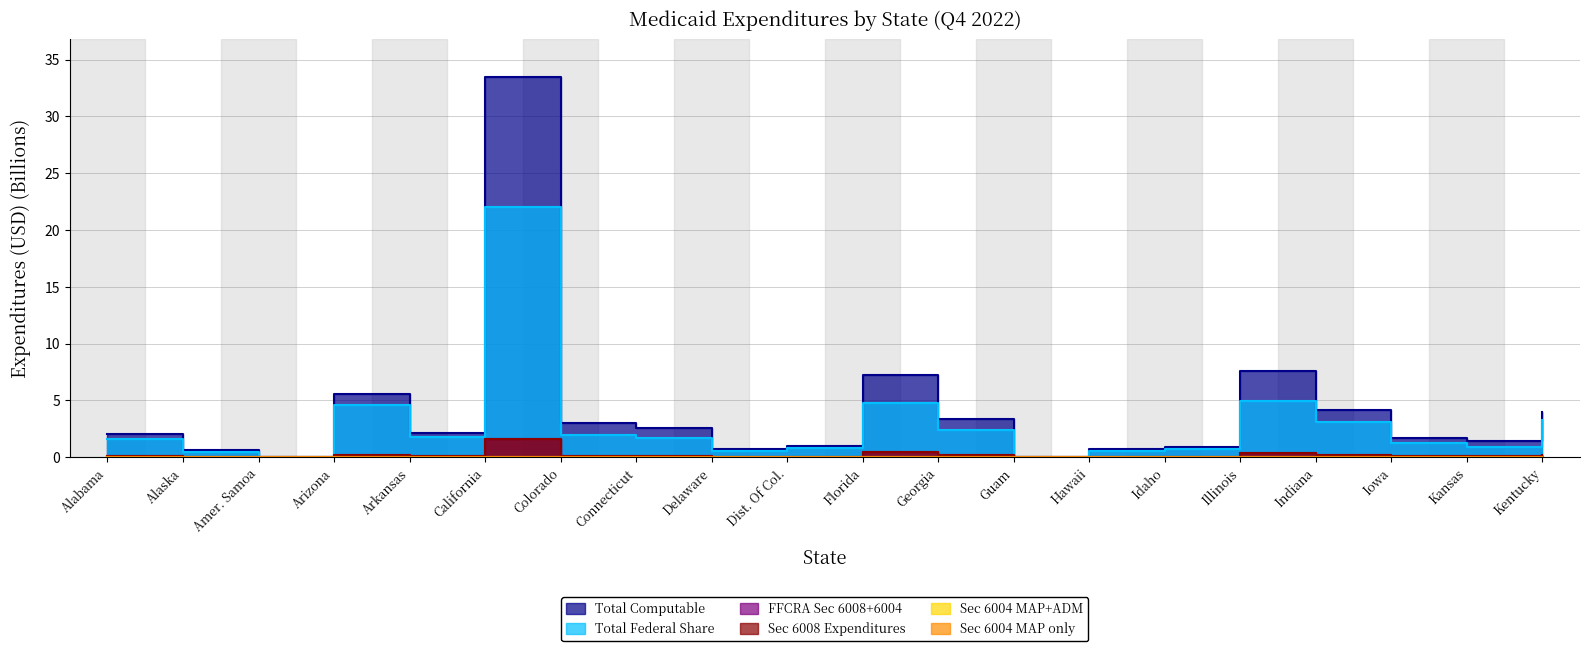

Reading left to right, list all the values displayed in this chart.

Total Computable: 2.0	0.6	0.0	5.6	2.2	33.4	3.0	2.6	0.7	1.0	7.3	3.3	0.0	0.7	0.9	7.6	4.1	1.7	1.4	4.0
Total Federal Share: 1.6	0.5	0.0	4.6	1.8	22.1	1.9	1.7	0.5	0.8	4.8	2.4	0.0	0.5	0.8	4.9	3.1	1.2	0.9	3.3
FFCRA Sec 6008+6004: 0.1	0.0	0.0	0.2	0.1	1.6	0.1	0.1	0.0	0.0	0.4	0.2	0.0	0.0	0.0	0.4	0.2	0.1	0.1	0.2
Sec 6008 Expenditures: 0.1	0.0	0.0	0.2	0.1	1.6	0.1	0.1	0.0	0.0	0.4	0.2	0.0	0.0	0.0	0.4	0.2	0.1	0.1	0.2
Sec 6004 MAP+ADM: 0.0	0.0	0.0	0.0	0.0	0.0	0.0	0.0	0.0	0.0	0.0	0.0	0.0	0.0	0.0	0.0	0.0	0.0	0.0	0.0
Sec 6004 MAP only: 0.0	0.0	0.0	0.0	0.0	0.0	0.0	0.0	0.0	0.0	0.0	0.0	0.0	0.0	0.0	0.0	0.0	0.0	0.0	0.0